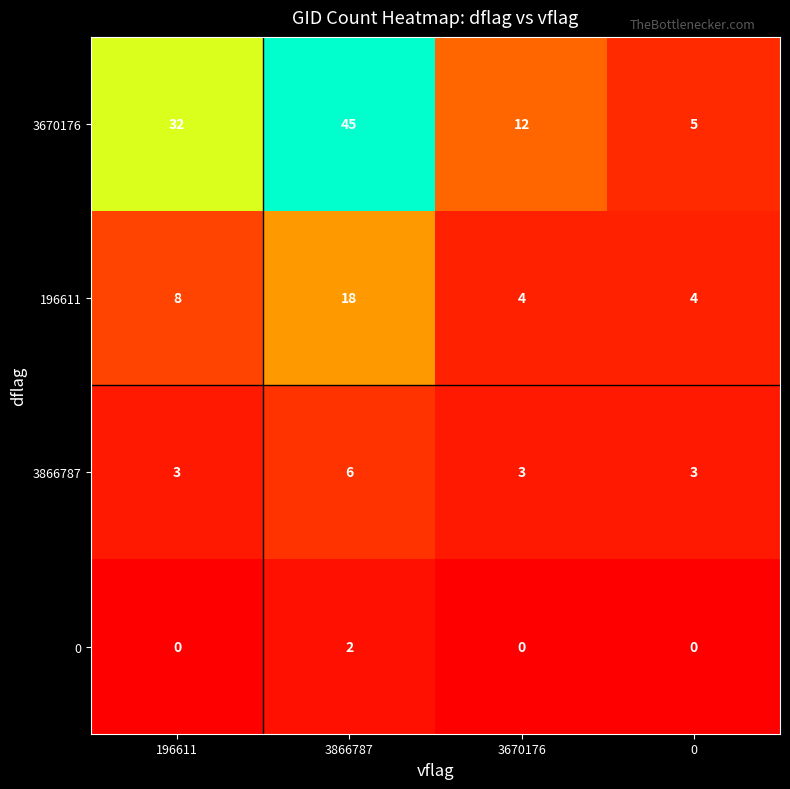

Which series has the largest total across all categories?

3670176